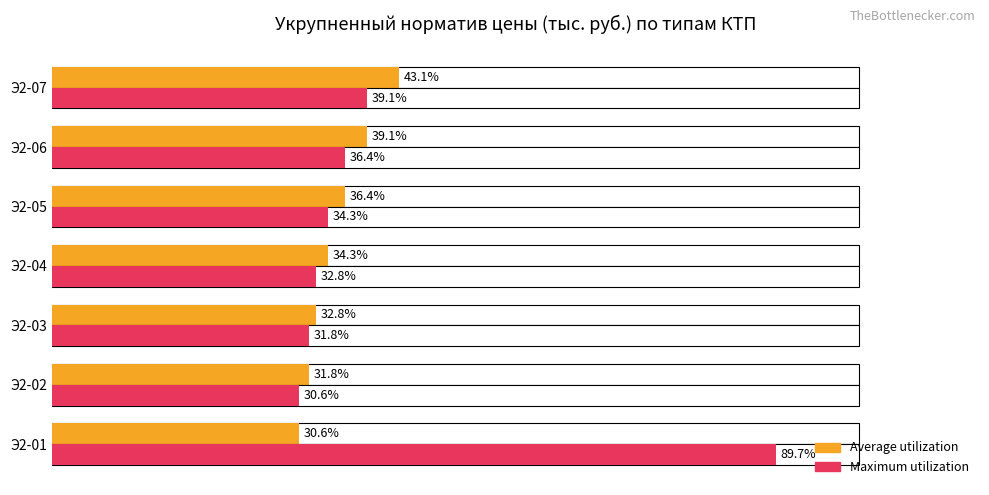

Rank the series by their average value, from lowest to highest.

Average utilization, Maximum utilization